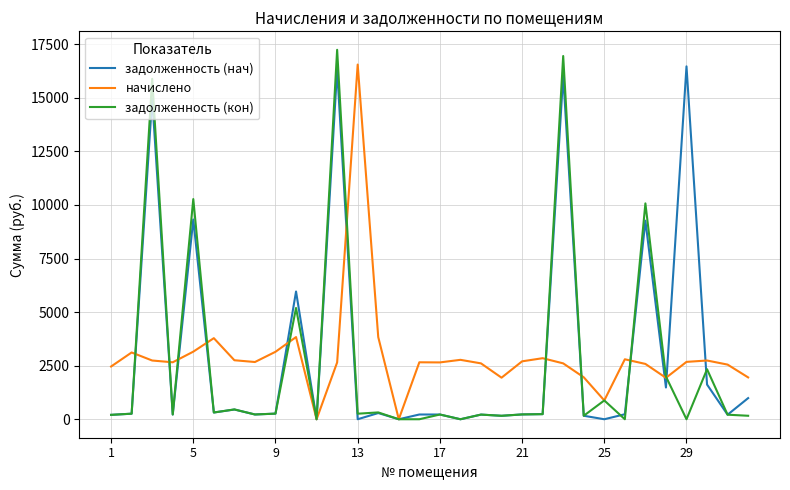

Which series has the widest spread of values?

задолженность (кон)